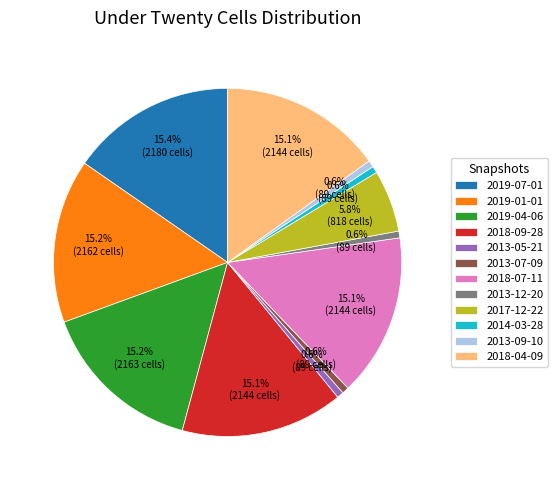

To the nearest percent, what is the combined percentage of 2017-12-22 and 2014-03-28?

6%